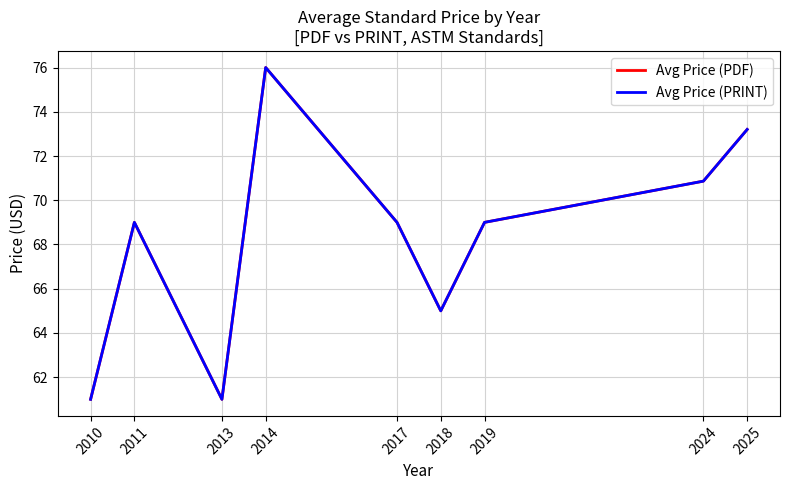

How many interior local valleys does the Avg Price (PRINT) series have?

2